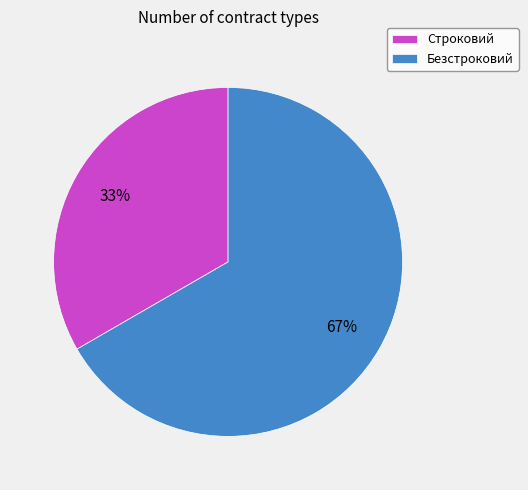

Does Безстроковий represent more than half of the total?

Yes